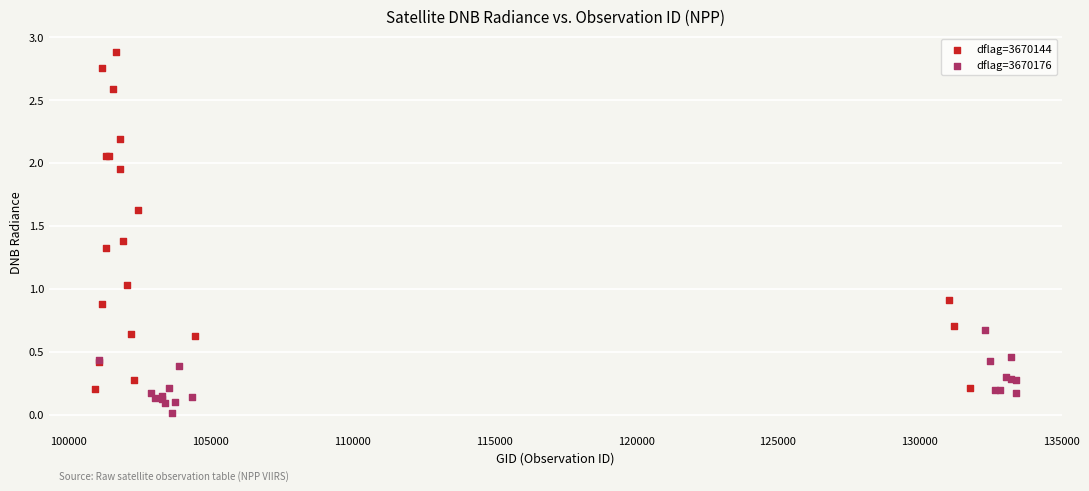

Which series contains the highest Y value?

dflag=3670144